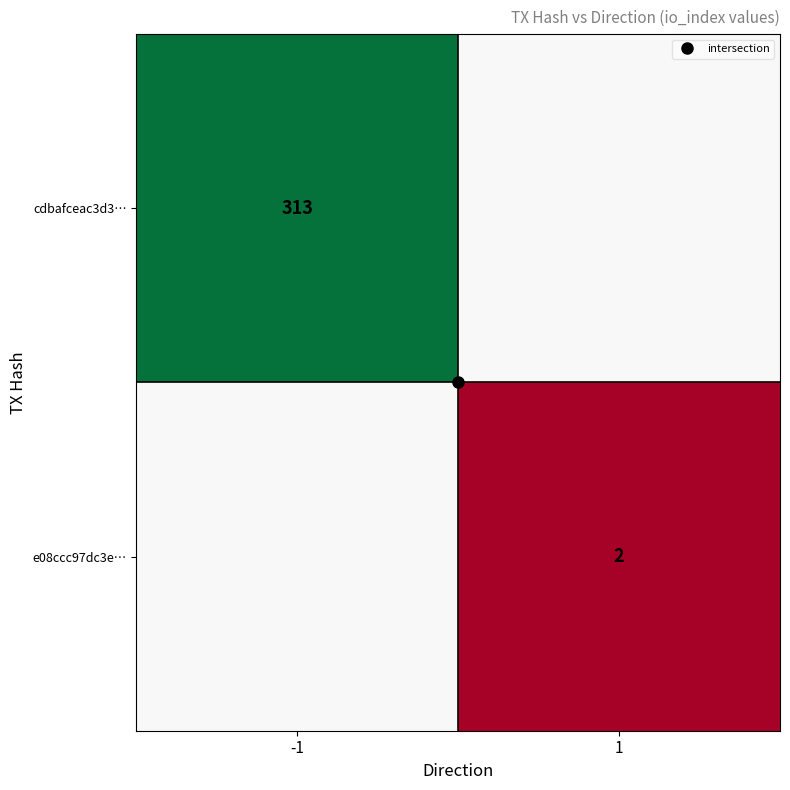

What is the maximum value for e08ccc97dc3e…?

2